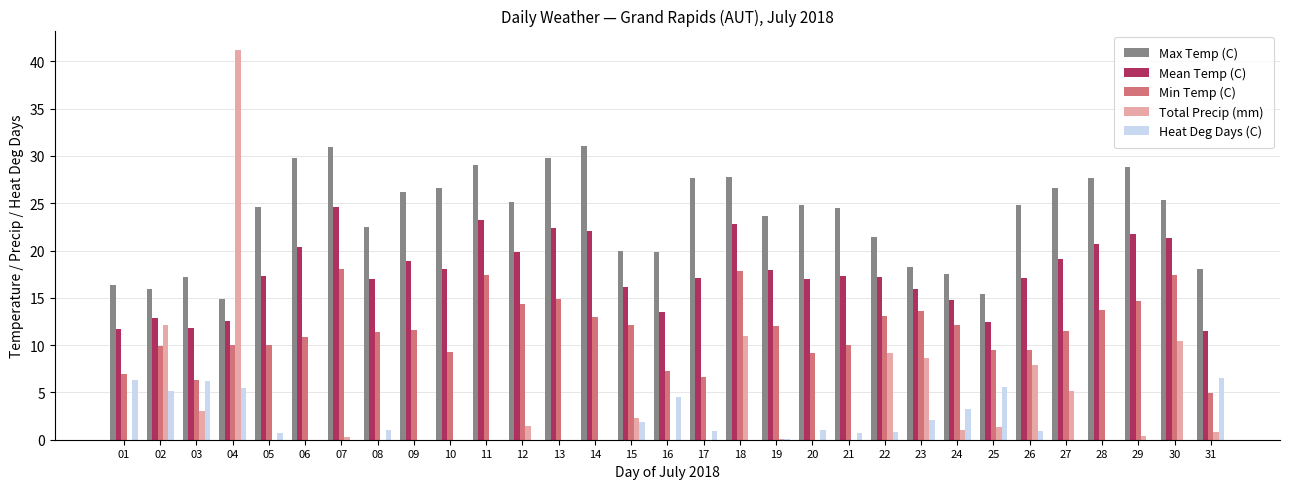

Are the bars grouped side by side (vs. stacked)?

Yes